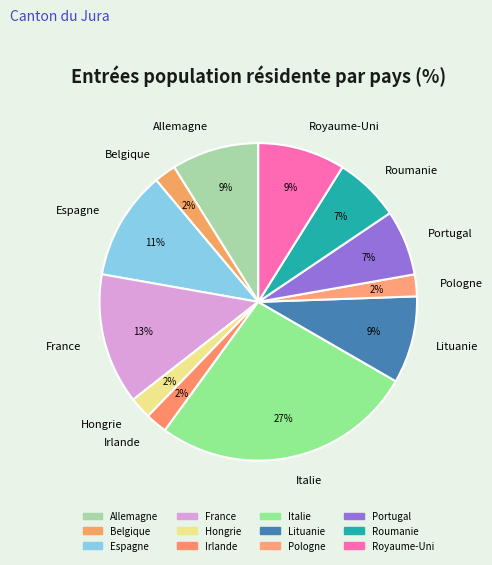

How many segments does this pie chart have?

12